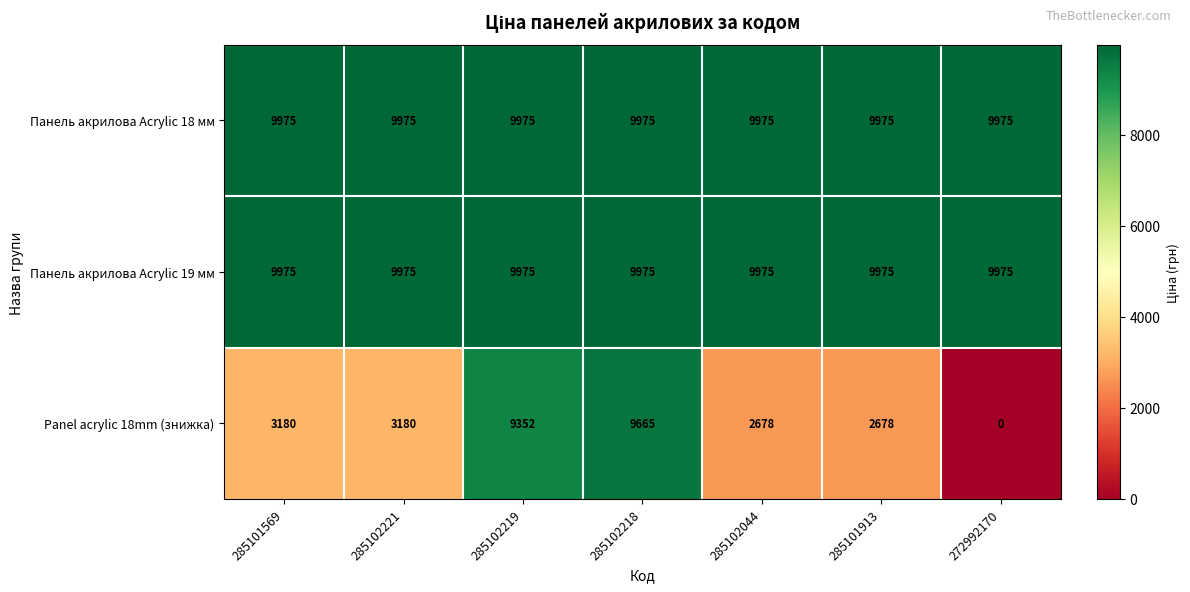

What is the difference between the highest and lowest values at 285101569?

6795